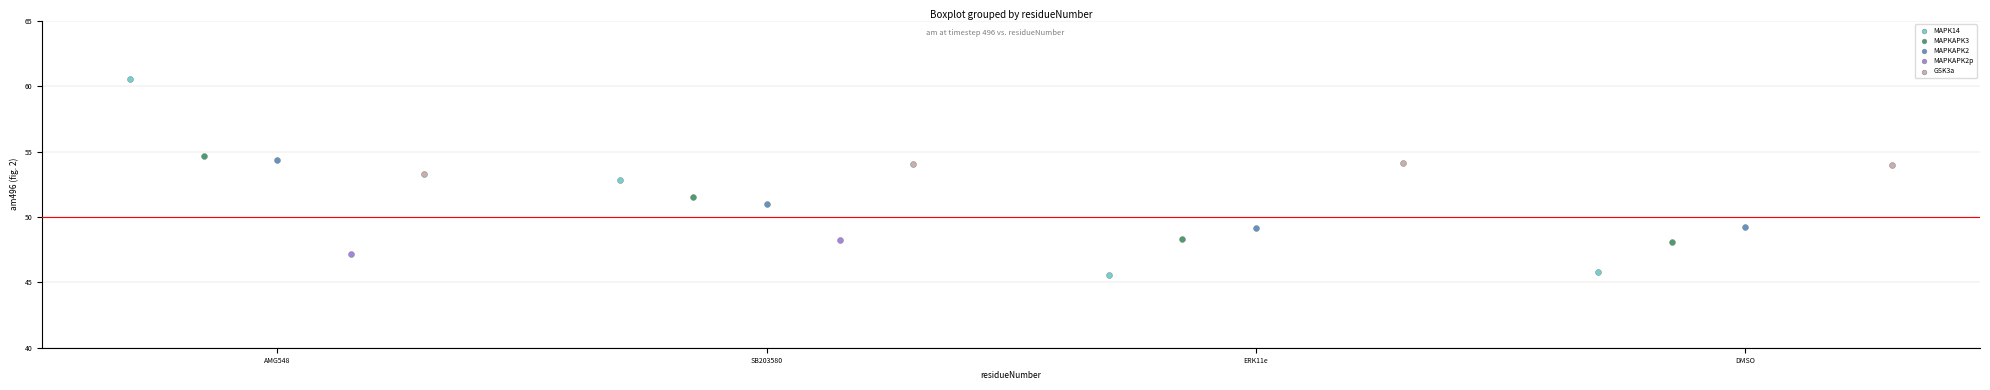

What are all the series names shown in the legend?

MAPK14, MAPKAPK3, MAPKAPK2, MAPKAPK2p, GSK3a